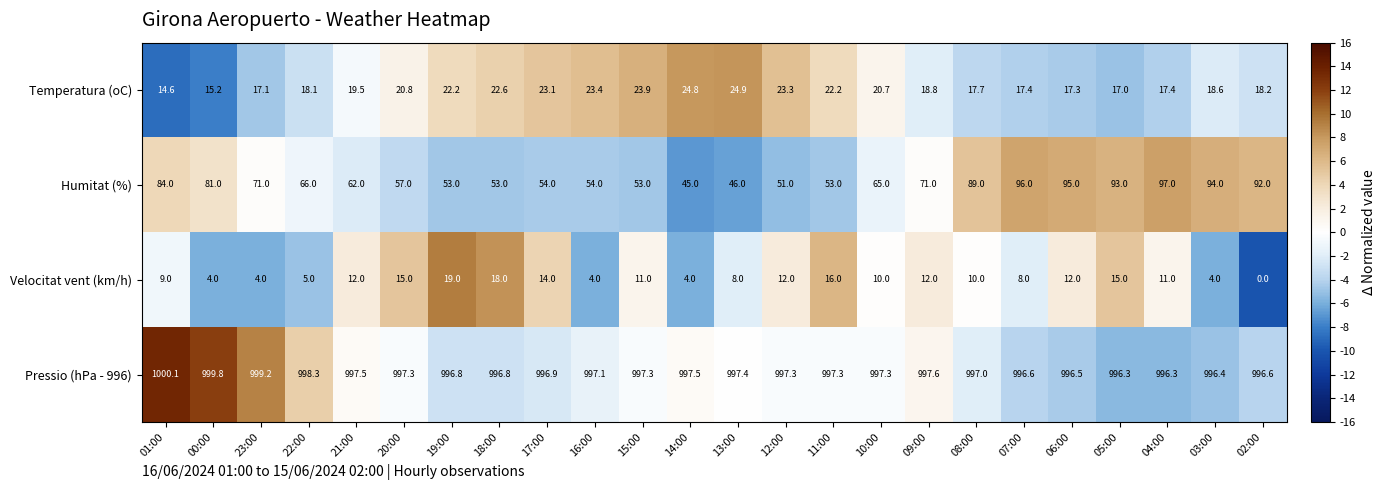

What is the smallest value displayed?

0.0